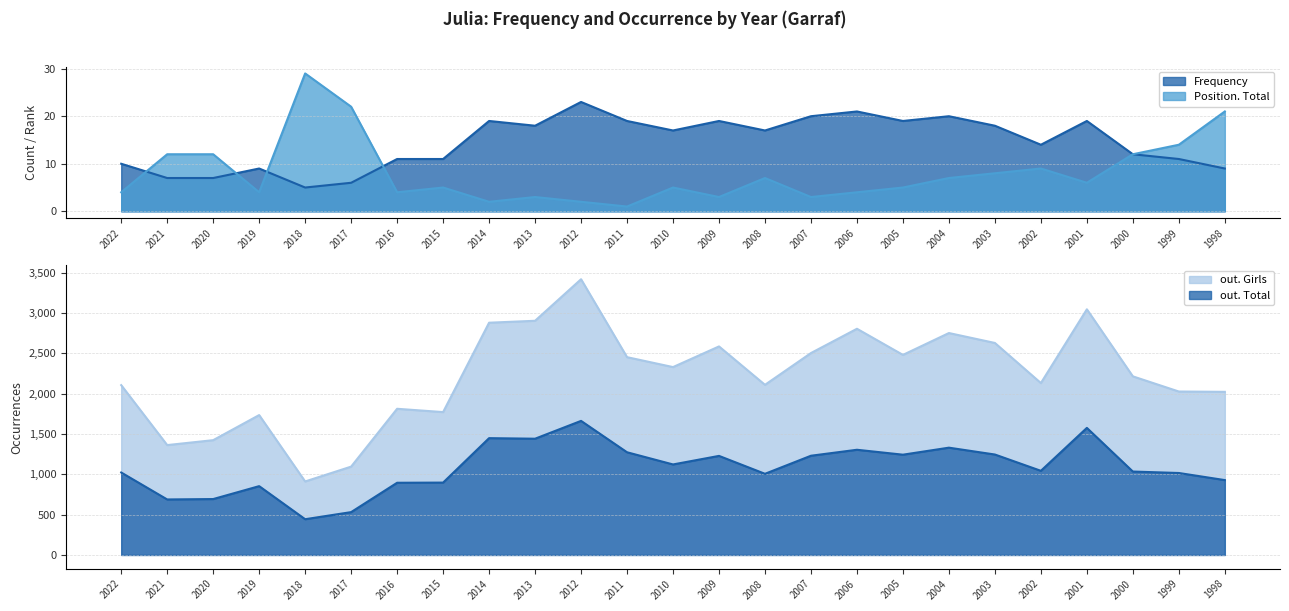

List the series in order of their peak value, lowest first.

Frequency, Position. Total, out. Total, out. Girls